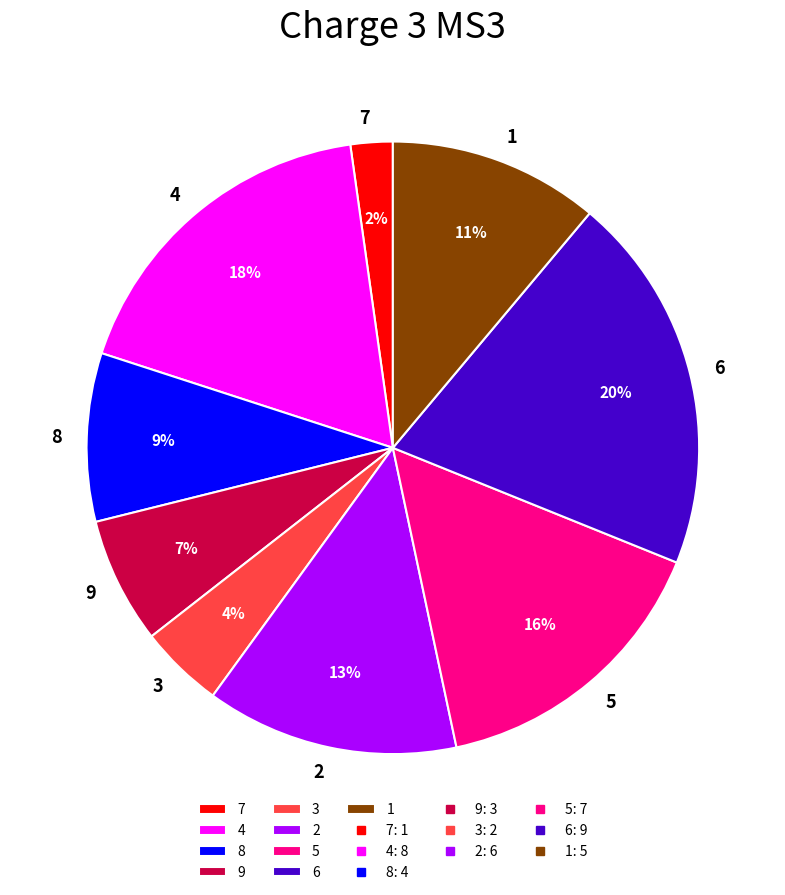

How many slices are in this pie chart?

9